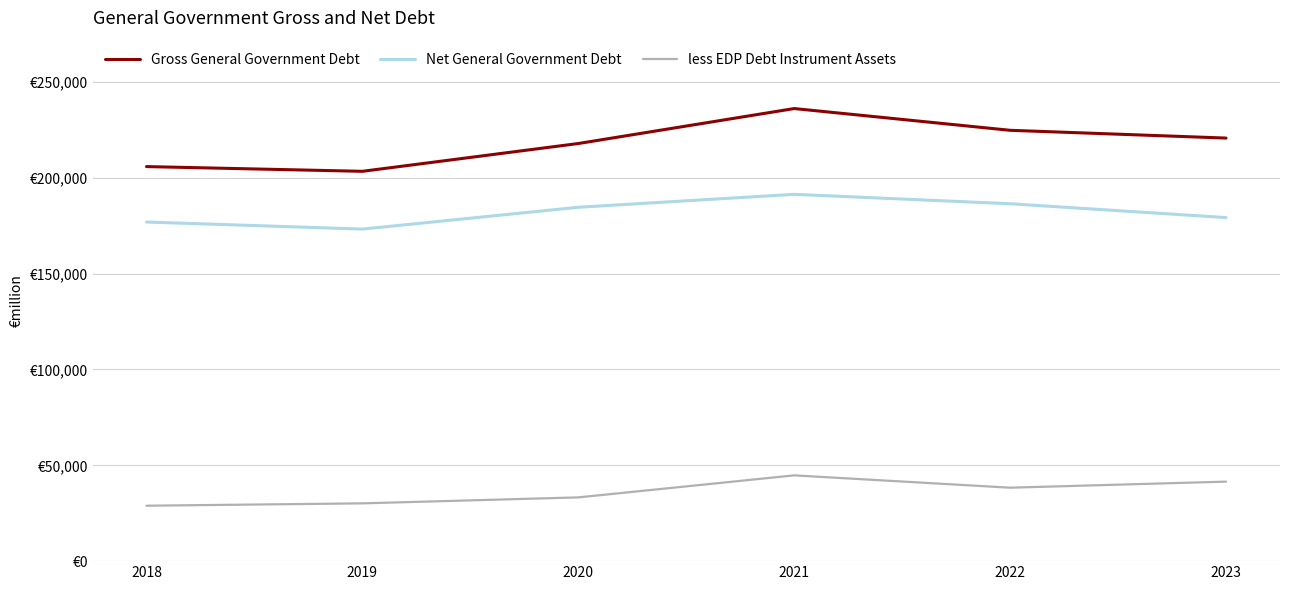

Does the chart have visible grid lines?

Yes